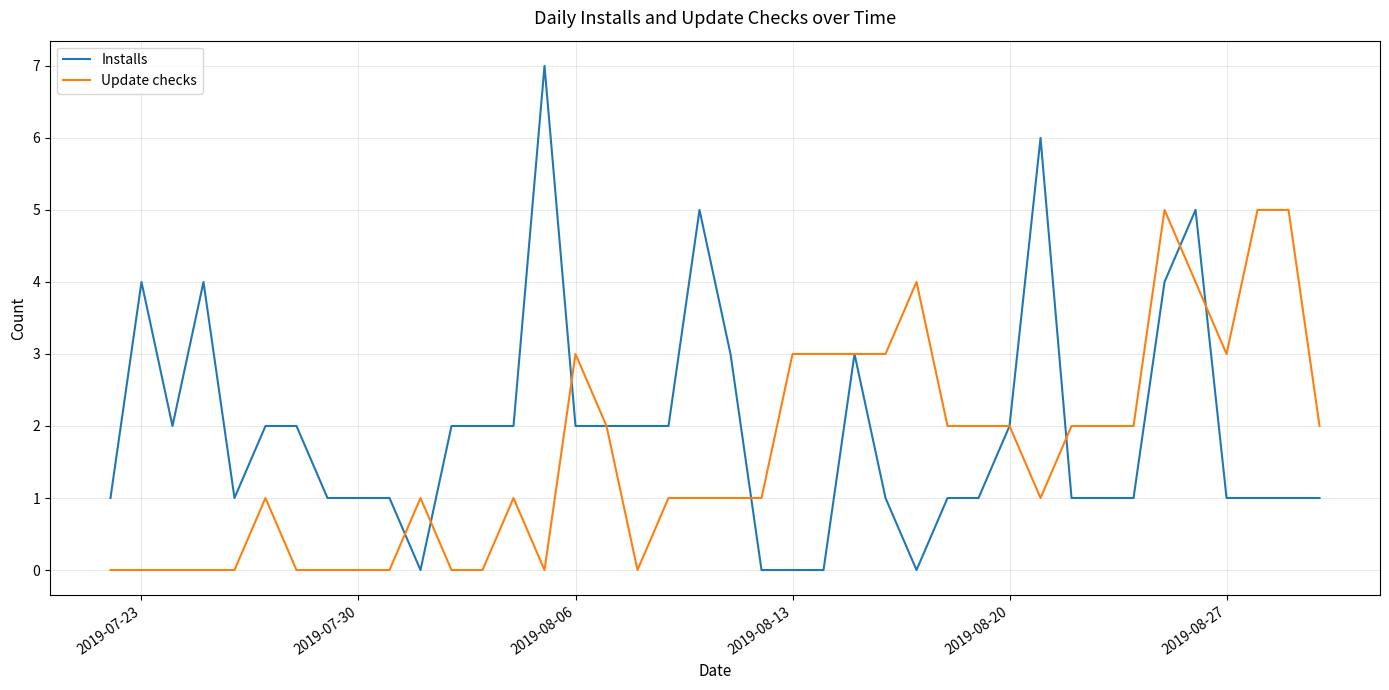

Which series has the largest range (max minus min)?

Installs